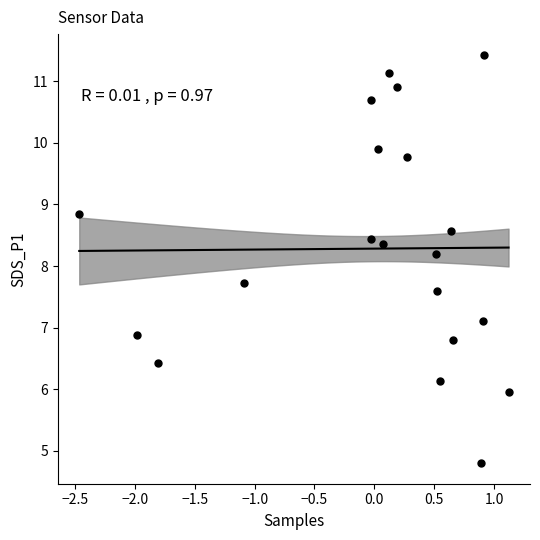

What is the range of Y values (max minus min)?

6.6